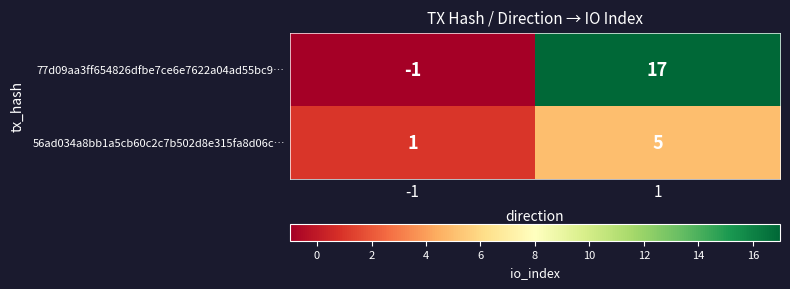

What is the greatest value displayed?

17